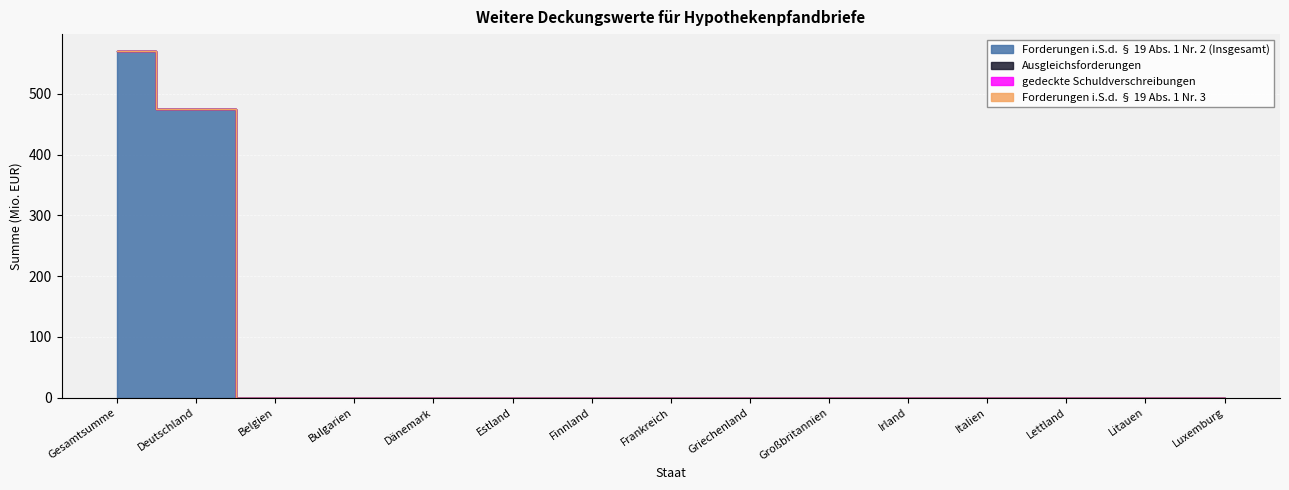

What is the label of the 6th point from the right?

Großbritannien